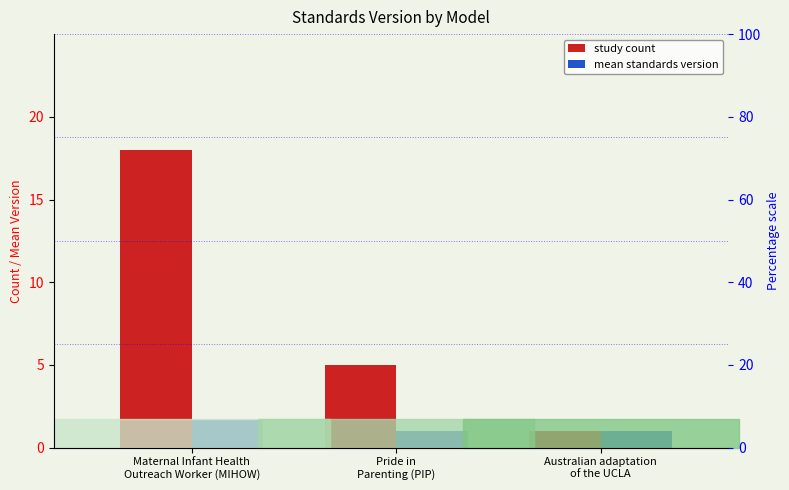

Count the Study count values in the range 1 to 18.

3